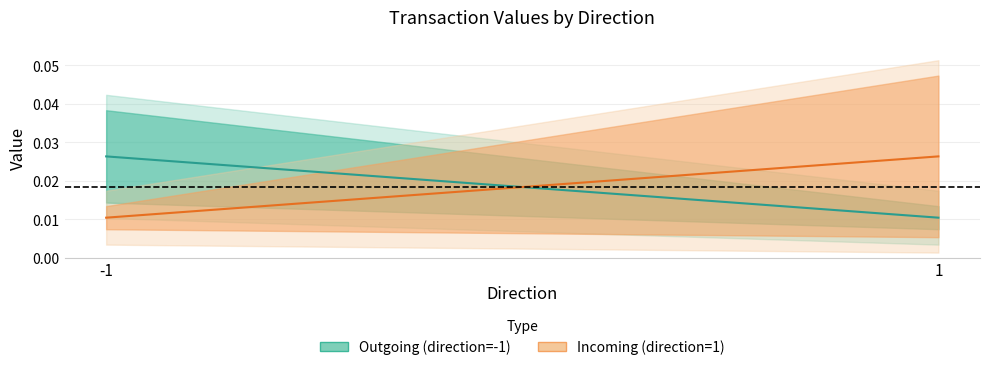

Is this an area chart (filled region under the line)?

No